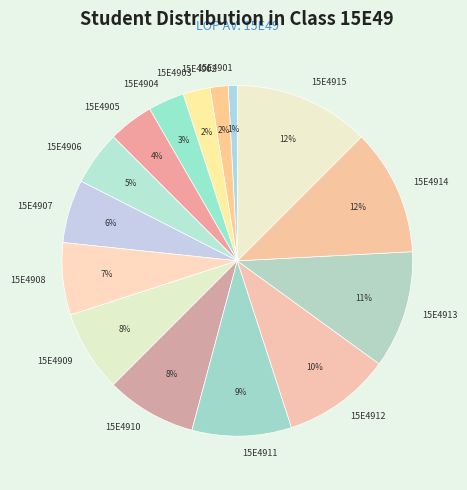

To the nearest percent, what portion does 15E4906 represent?

5%